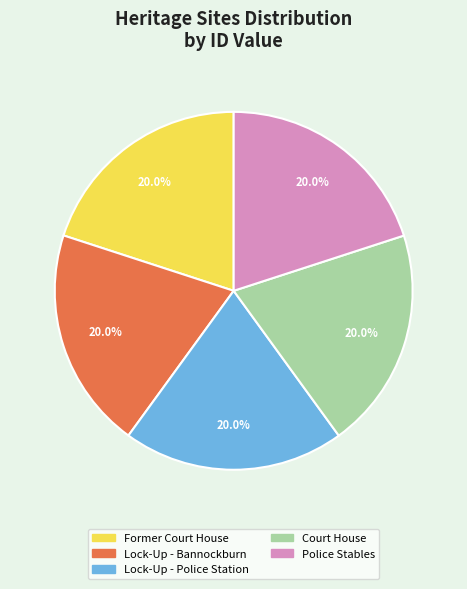

Approximately how many times larger is the value at Former Court House compared to Court House?

1.0